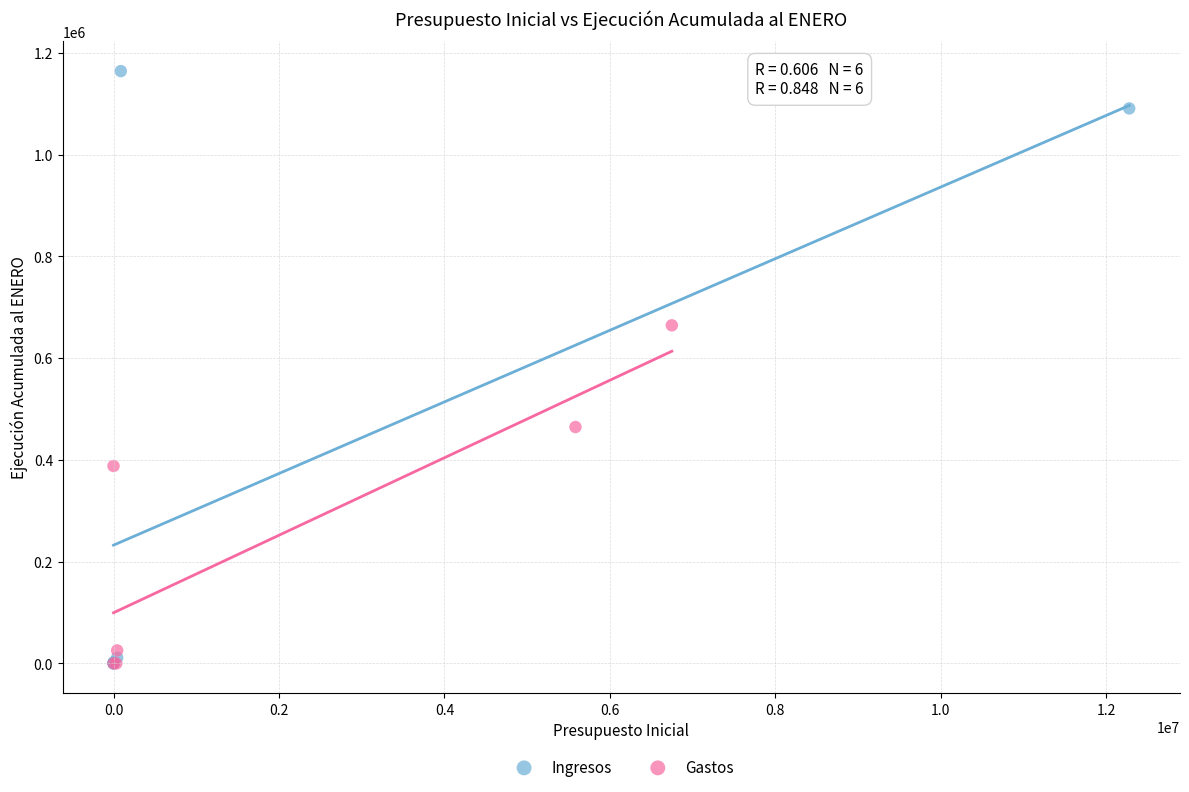

Which series reaches the maximum Y coordinate?

Ingresos